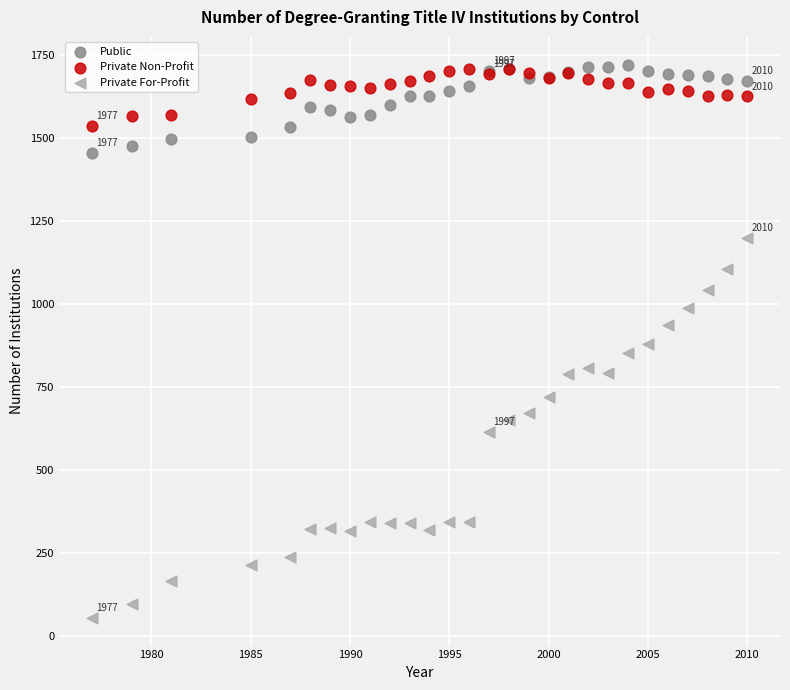

What are all the series names shown in the legend?

Public, Private Non-Profit, Private For-Profit